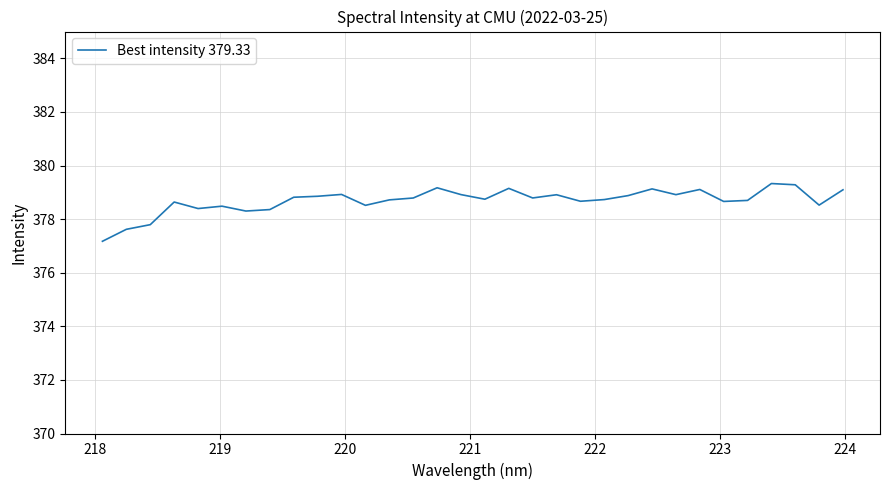

What is the greatest value displayed?

379.3